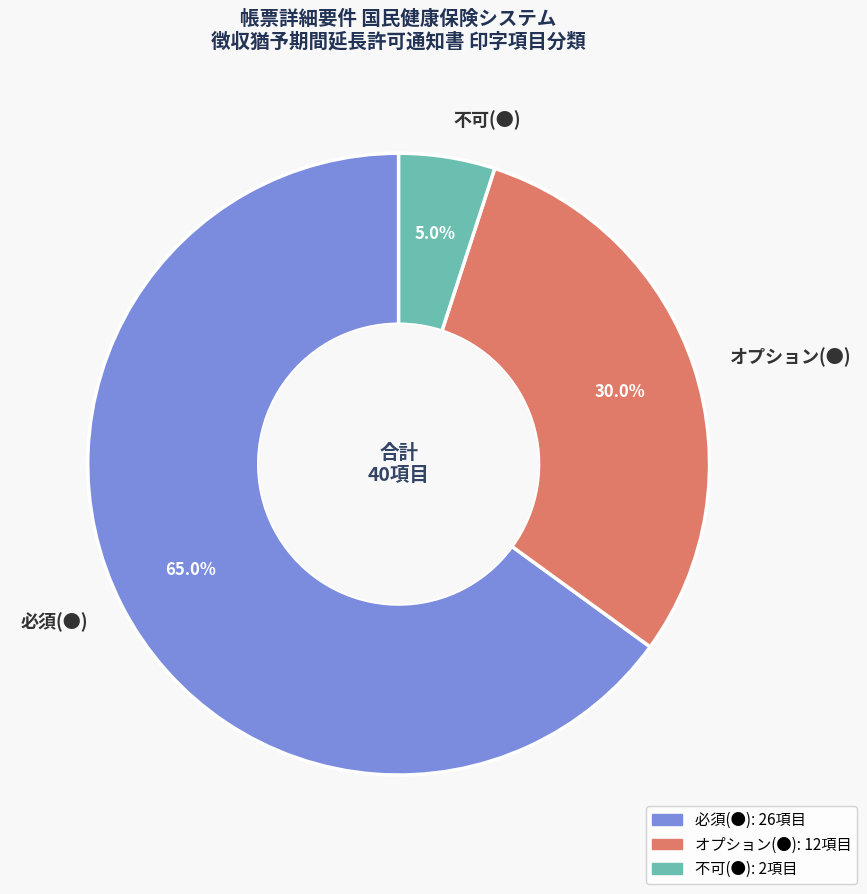

Rank the categories by value from lowest to highest.

不可(●), オプション(●), 必須(●)